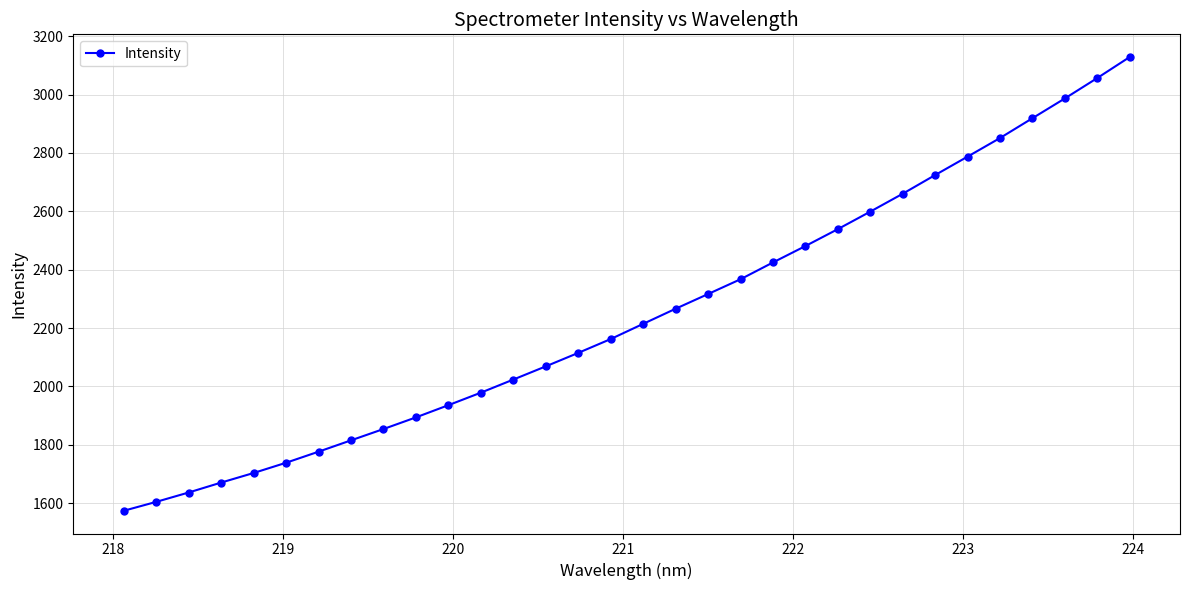

What is the difference between the maximum and minimum values?

1555.2